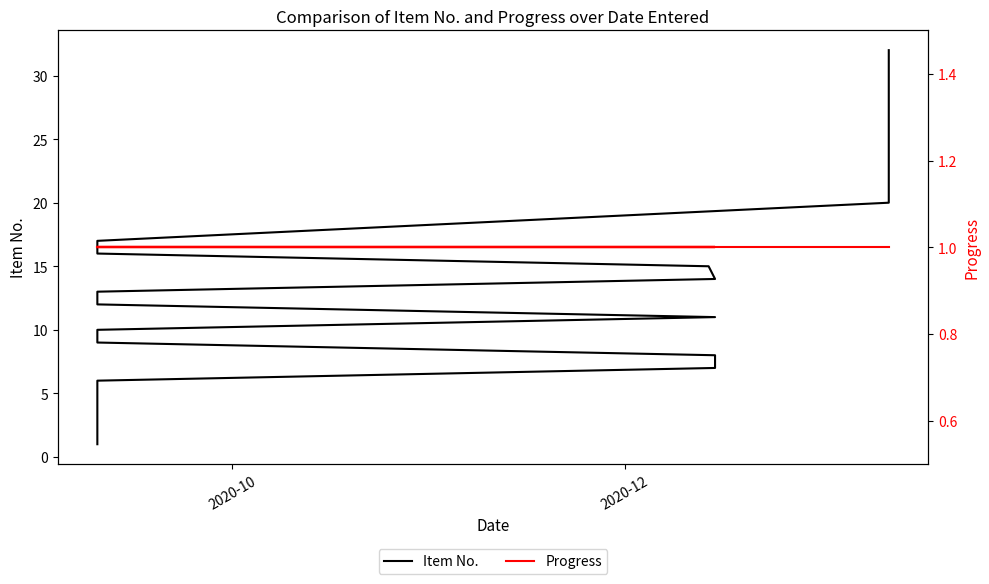

Which series has the largest total across all categories?

Item No.